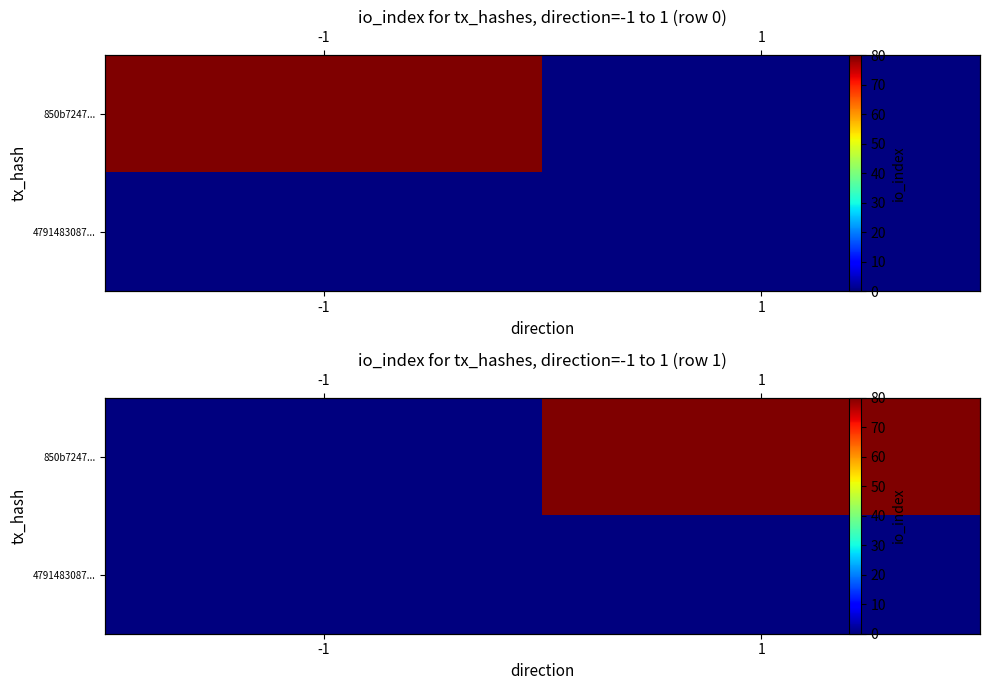

At which label does 850b7247... reach its peak?

1